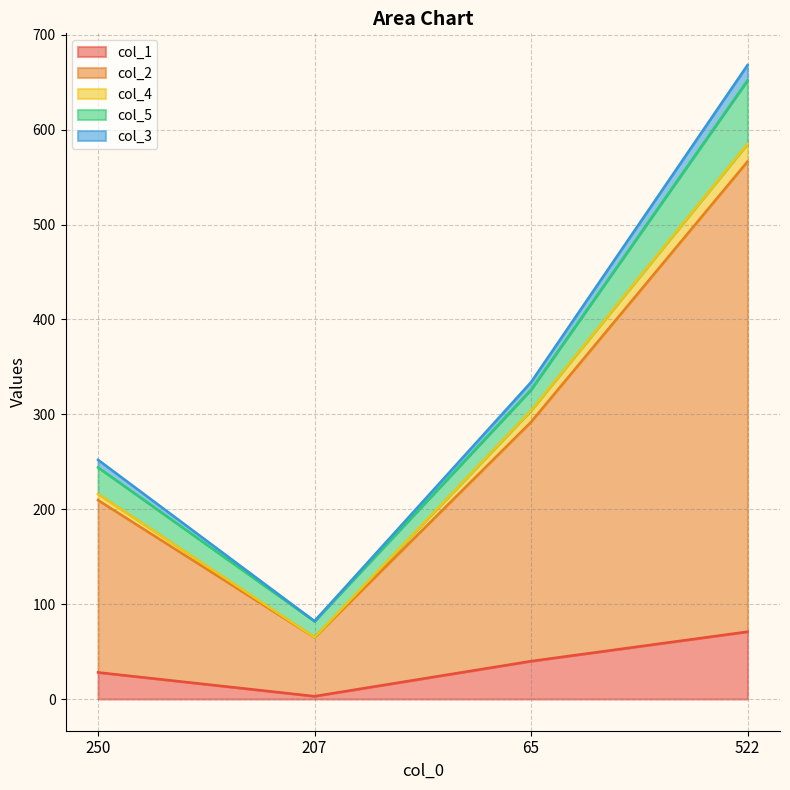

What is the sum of all col_5 values?

134.0